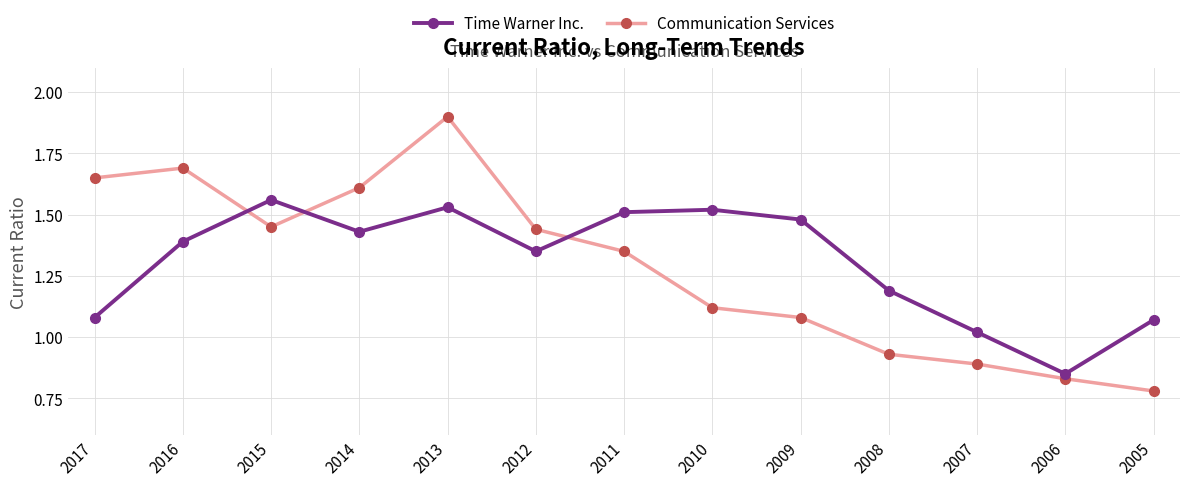

How many series are shown in this chart?

2